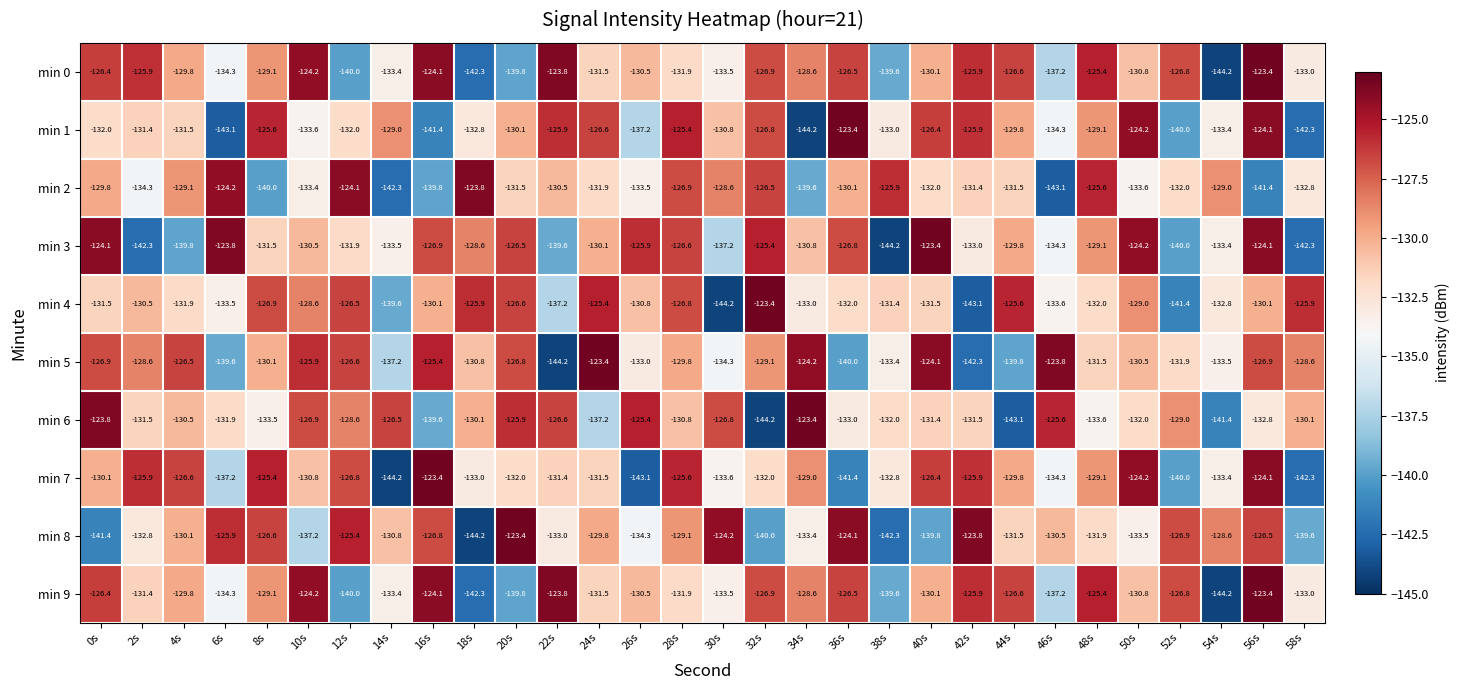

What is the maximum value shown in the chart?

-123.4